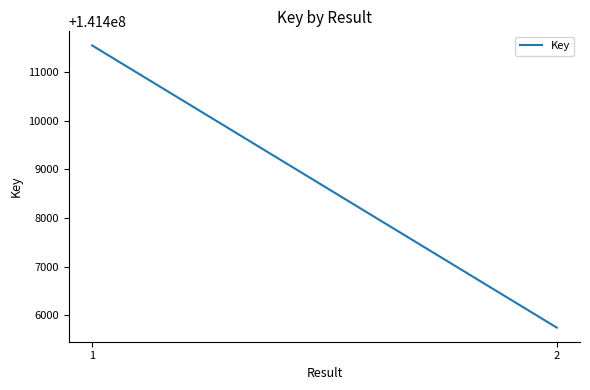

List the labels in order of value, smallest first.

2, 1